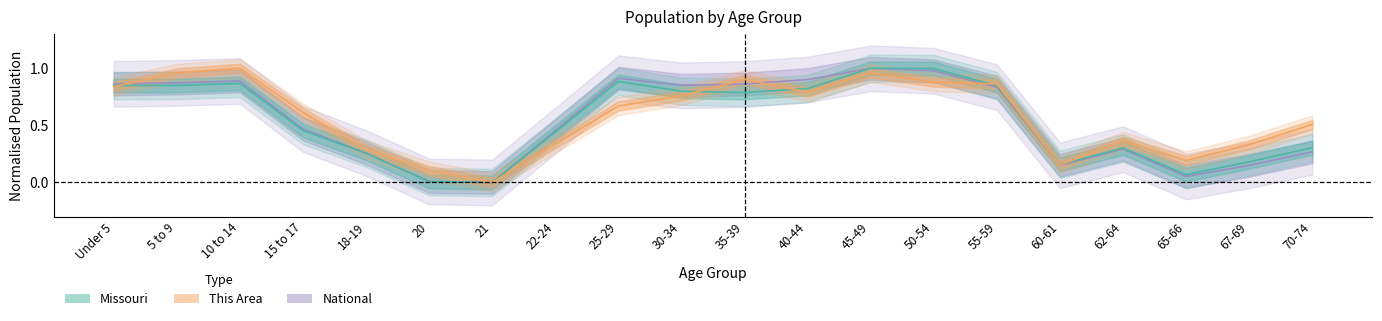

What are all the series names shown in the legend?

This Area, Missouri, National